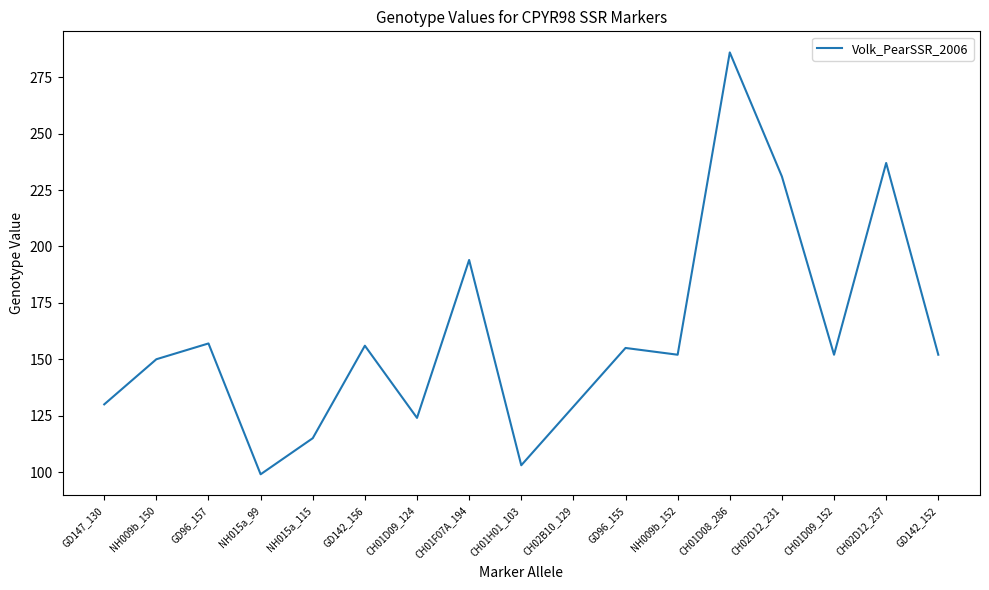

True or false: the data shows 152 at GD142_152.

True